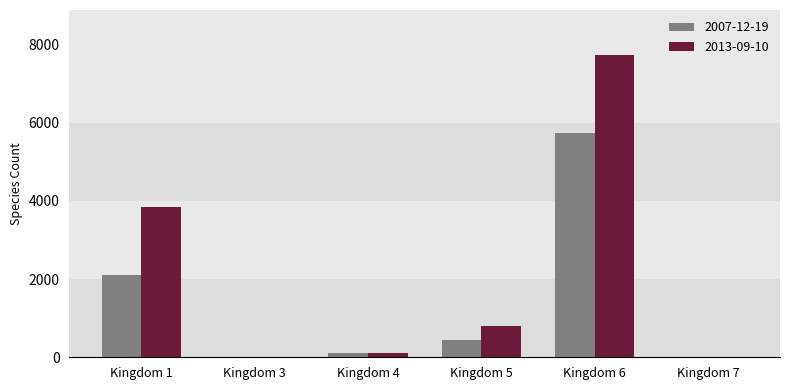

The value of 2007-12-19 at Kingdom 6 is 5726. True or false?

True